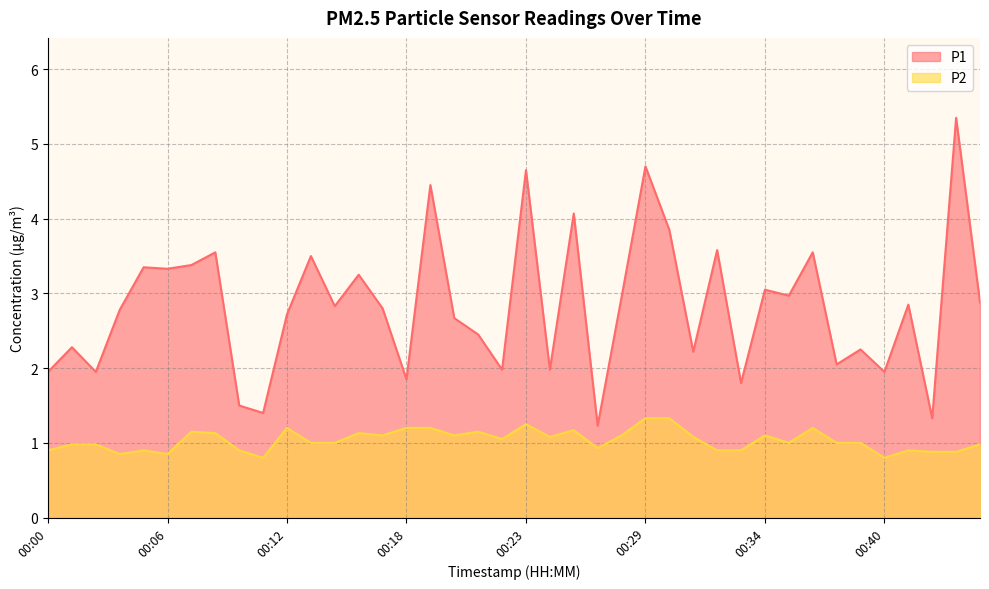

Which category has the lowest value in the P1 series?

00:27